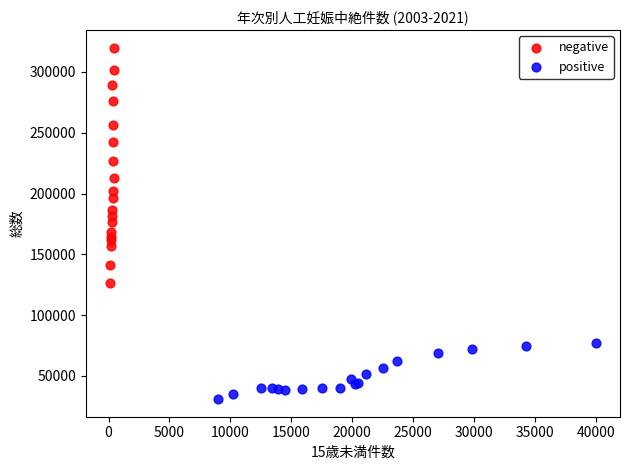

Which series contains the highest Y value?

negative